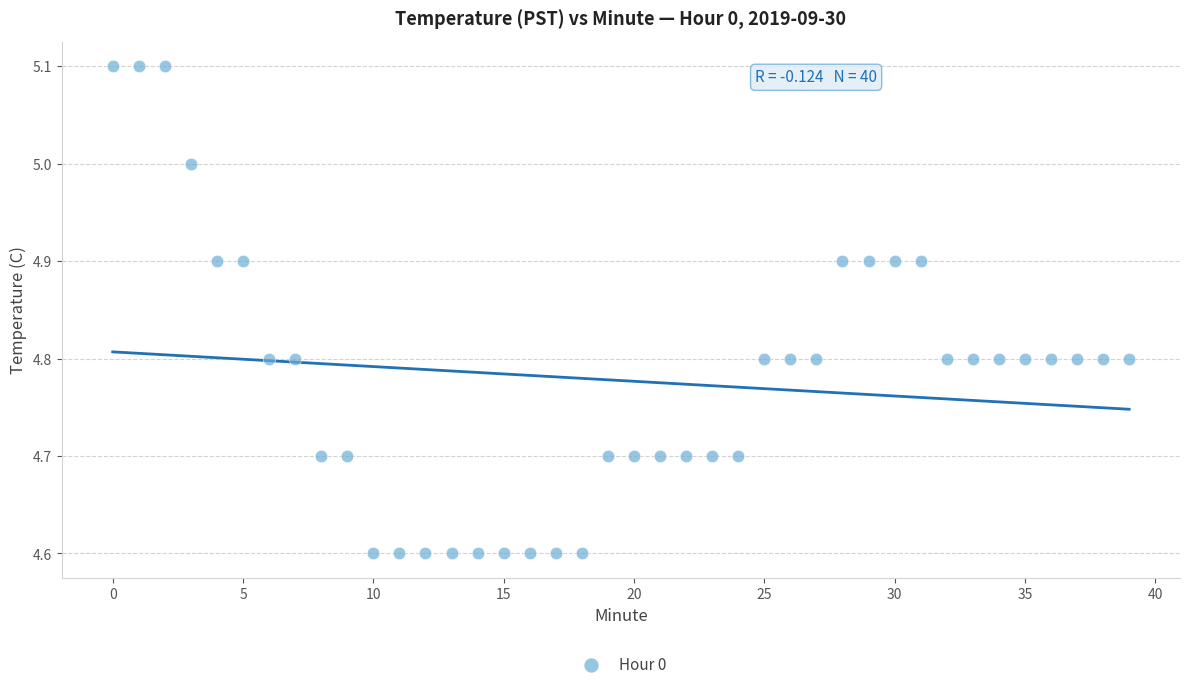

What is the range of Y values (max minus min)?

0.5